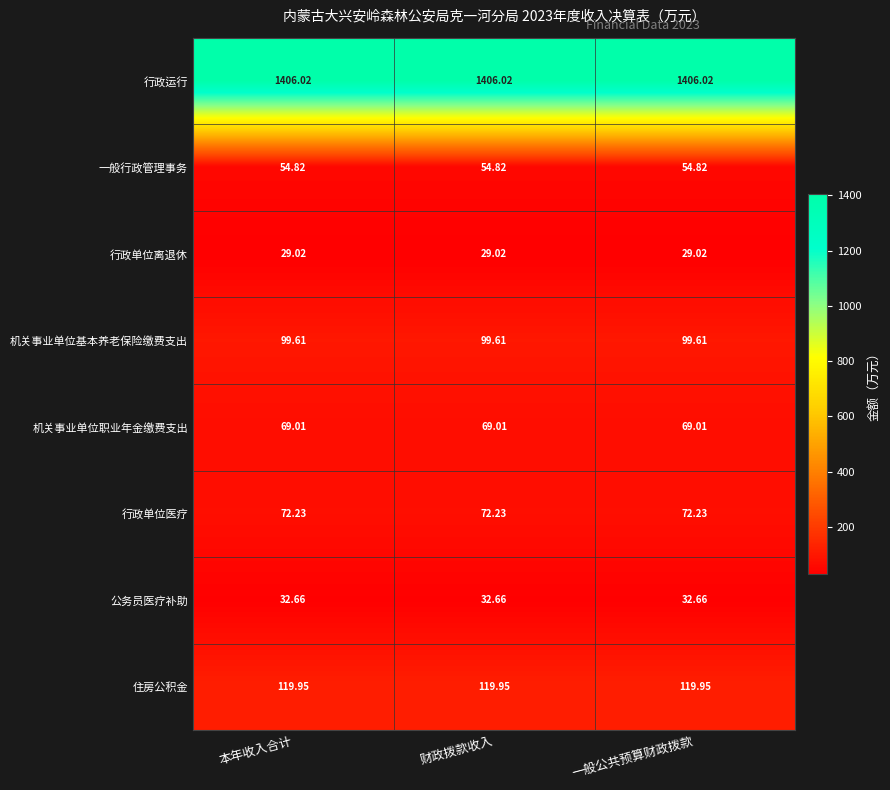

Is the value of 机关事业单位职业年金缴费支出 at 财政拨款收入 greater than the value of 行政单位离退休 at 财政拨款收入?

Yes